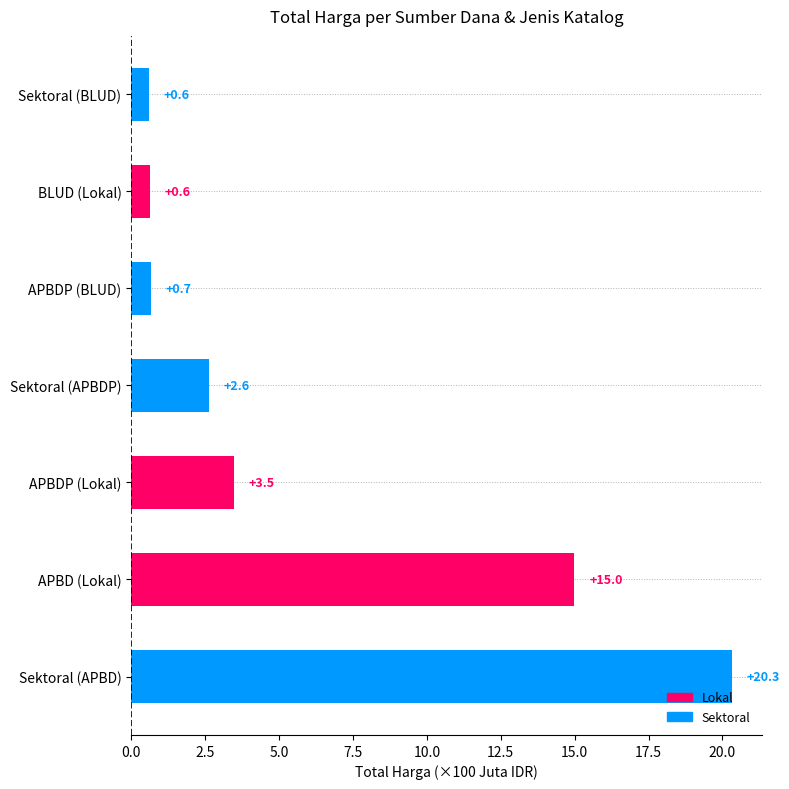

True or false: the data shows 2.1 at APBDP (Lokal).

False